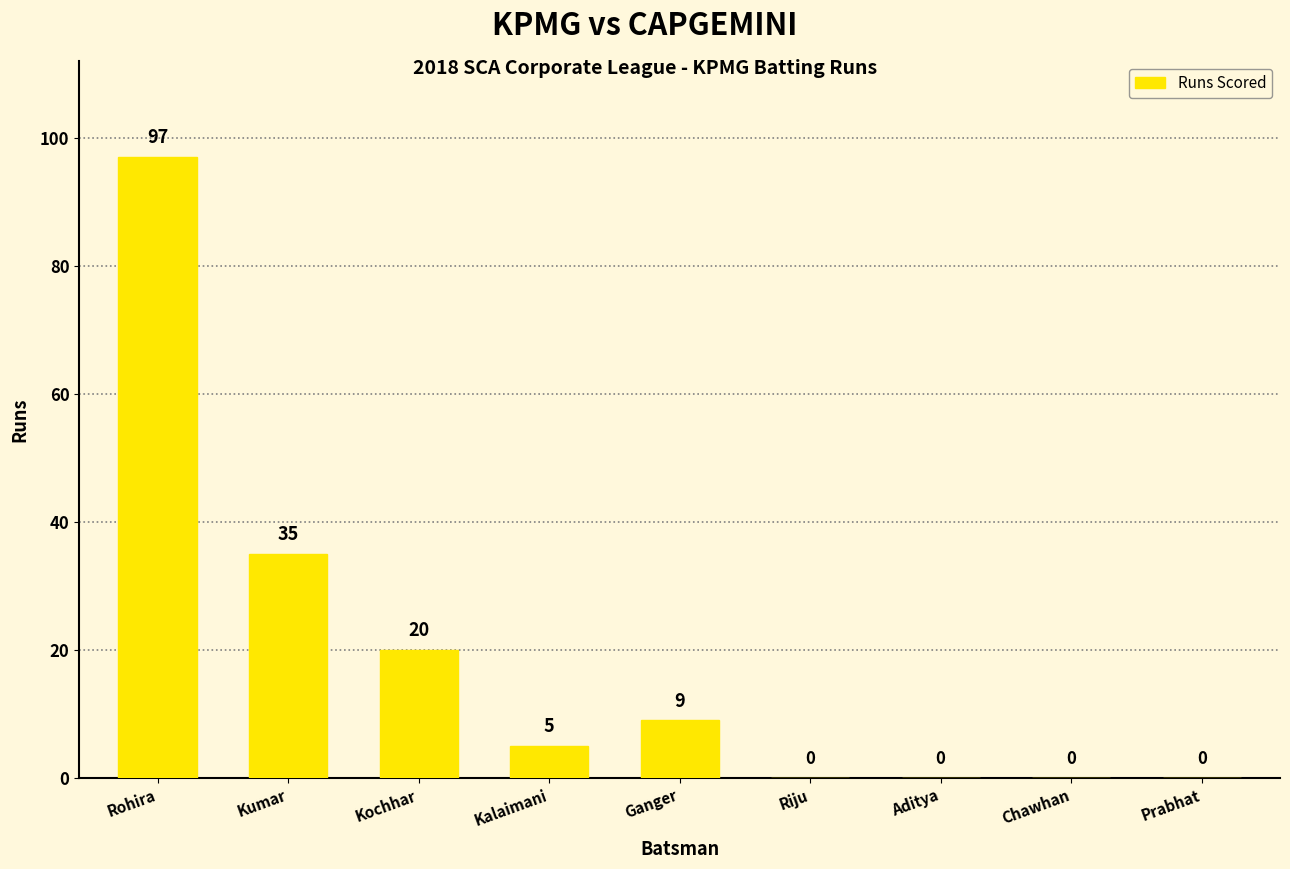

Are the bars horizontal?

No